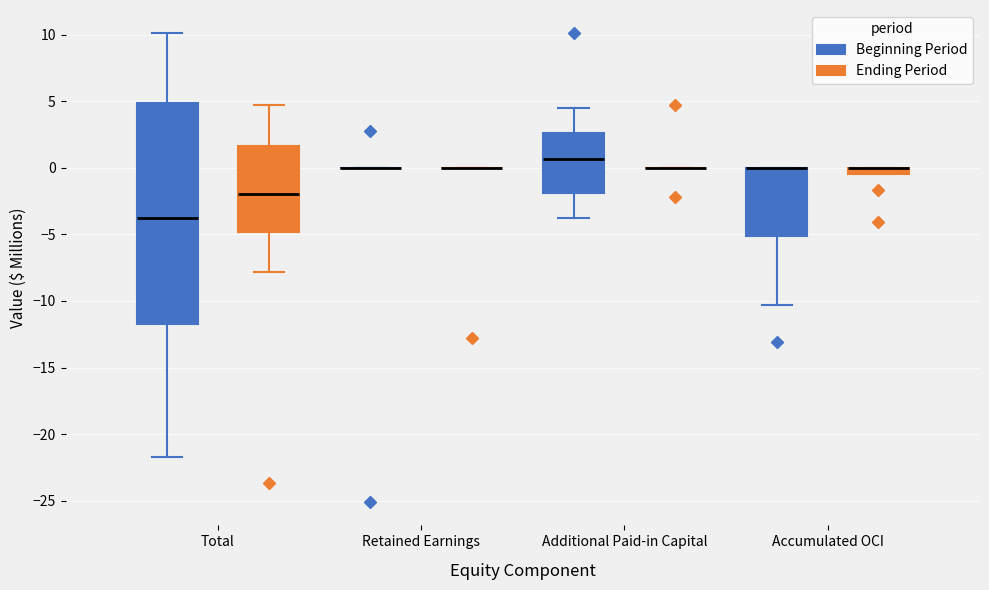

Comparing the boxes themselves (not the whiskers), which one is the tallest?

Total (Beginning Period)